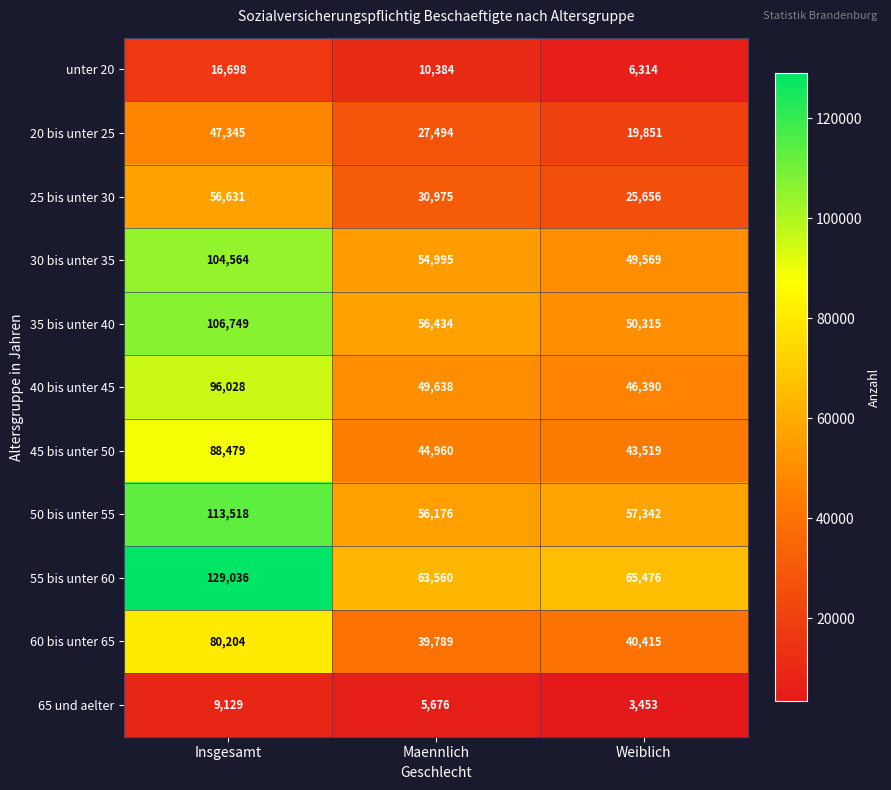

What is the maximum value shown in the chart?

129036